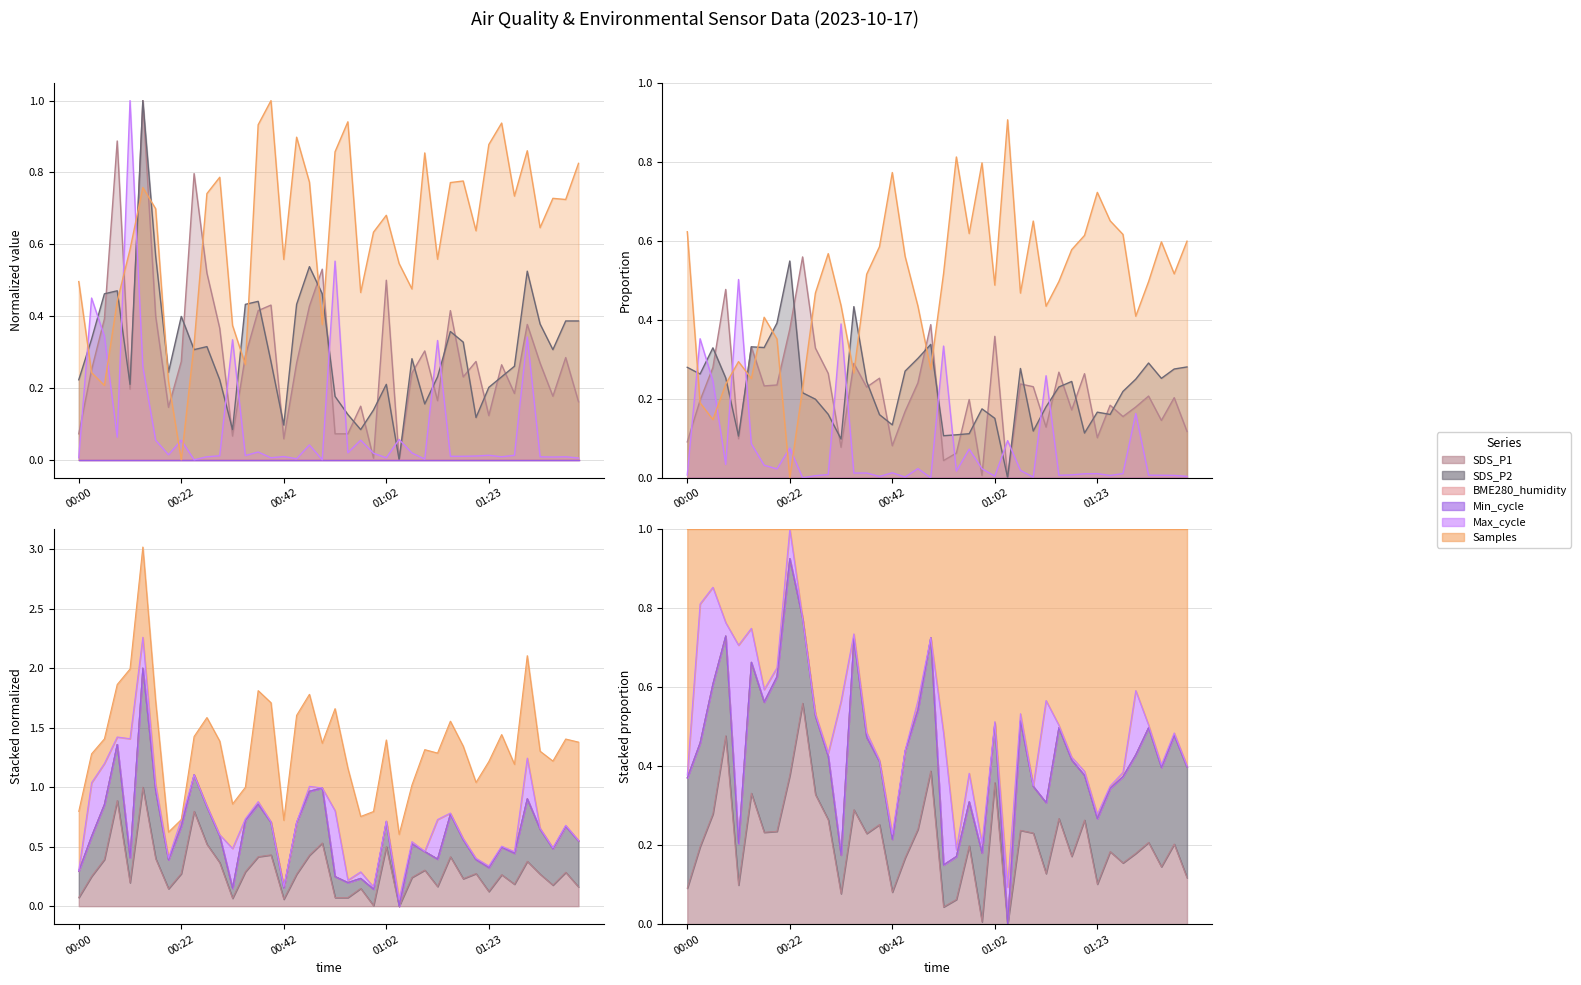

Reading left to right, what are all the values shown in this chart?

SDS_P1: 00:00=0.1	00:02=0.3	00:05=0.4	00:07=0.9	00:10=0.2	00:12=1.0	00:17=0.4	00:20=0.1	00:22=0.3	00:25=0.8	00:27=0.5	00:30=0.4	00:32=0.1	00:35=0.3	00:37=0.4	00:40=0.4	00:42=0.1	00:45=0.3	00:47=0.4	00:49=0.5	00:52=0.1	00:54=0.1	00:57=0.1	01:00=0.0	01:02=0.5	01:05=0.0	01:07=0.2	01:10=0.3	01:12=0.2	01:15=0.4	01:18=0.2	01:20=0.3	01:23=0.1	01:25=0.3	01:27=0.2	01:30=0.4	01:32=0.3	01:35=0.2	01:37=0.3	01:40=0.2
SDS_P2: 00:00=0.2	00:02=0.3	00:05=0.5	00:07=0.5	00:10=0.2	00:12=1.0	00:17=0.6	00:20=0.2	00:22=0.4	00:25=0.3	00:27=0.3	00:30=0.2	00:32=0.1	00:35=0.4	00:37=0.4	00:40=0.3	00:42=0.1	00:45=0.4	00:47=0.5	00:49=0.5	00:52=0.2	00:54=0.1	00:57=0.1	01:00=0.1	01:02=0.2	01:05=0.0	01:07=0.3	01:10=0.2	01:12=0.2	01:15=0.4	01:18=0.3	01:20=0.1	01:23=0.2	01:25=0.2	01:27=0.3	01:30=0.5	01:32=0.4	01:35=0.3	01:37=0.4	01:40=0.4
Max_cycle: 00:00=0.0	00:02=0.5	00:05=0.3	00:07=0.1	00:10=1.0	00:12=0.3	00:17=0.1	00:20=0.0	00:22=0.1	00:25=0.0	00:27=0.0	00:30=0.0	00:32=0.3	00:35=0.0	00:37=0.0	00:40=0.0	00:42=0.0	00:45=0.0	00:47=0.0	00:49=0.0	00:52=0.6	00:54=0.0	00:57=0.1	01:00=0.0	01:02=0.0	01:05=0.1	01:07=0.0	01:10=0.0	01:12=0.3	01:15=0.0	01:18=0.0	01:20=0.0	01:23=0.0	01:25=0.0	01:27=0.0	01:30=0.3	01:32=0.0	01:35=0.0	01:37=0.0	01:40=0.0
Samples: 00:00=0.5	00:02=0.2	00:05=0.2	00:07=0.4	00:10=0.6	00:12=0.8	00:17=0.7	00:20=0.2	00:22=0.0	00:25=0.3	00:27=0.7	00:30=0.8	00:32=0.4	00:35=0.3	00:37=0.9	00:40=1.0	00:42=0.6	00:45=0.9	00:47=0.8	00:49=0.4	00:52=0.9	00:54=0.9	00:57=0.5	01:00=0.6	01:02=0.7	01:05=0.5	01:07=0.5	01:10=0.9	01:12=0.6	01:15=0.8	01:18=0.8	01:20=0.6	01:23=0.9	01:25=0.9	01:27=0.7	01:30=0.9	01:32=0.6	01:35=0.7	01:37=0.7	01:40=0.8